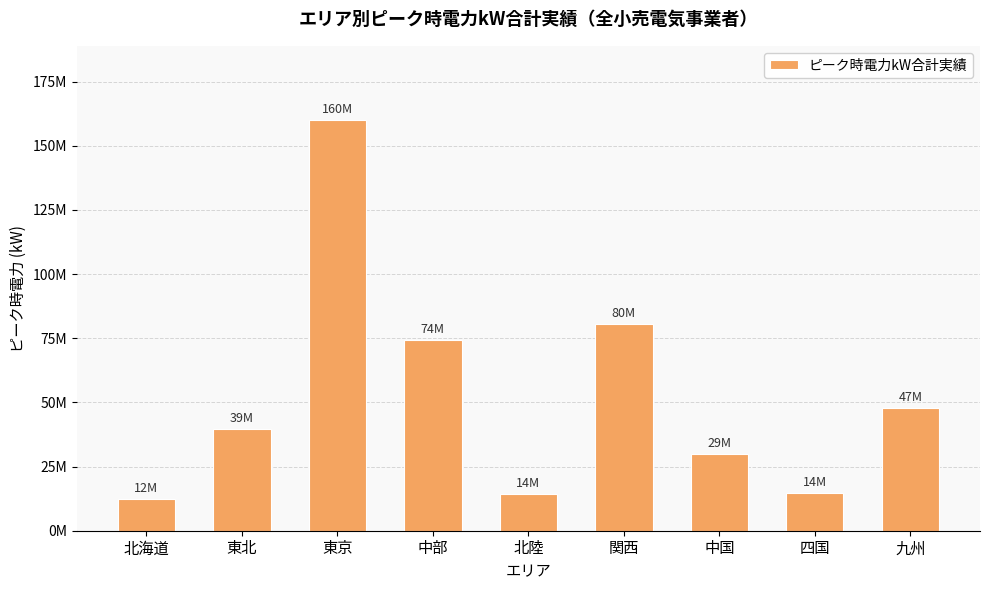

What is the ratio of the value at 東北 to the value at 中部?

0.5